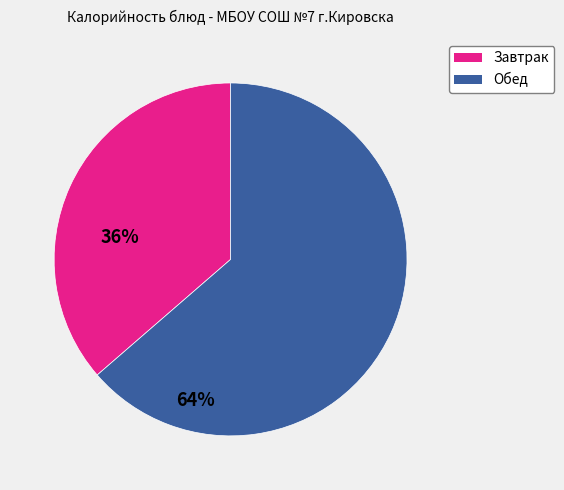

Does any single category account for the majority?

Yes